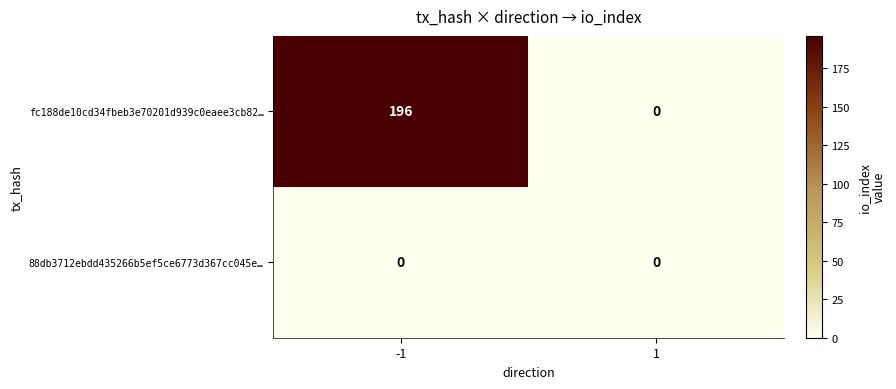

Which series has the widest spread of values?

fc188de10cd34fbeb3e70201d939c0eaee3cb82…